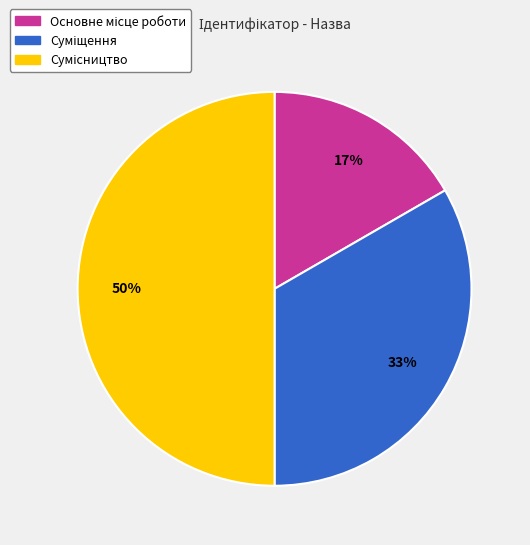

To the nearest percent, what is the difference between the largest and smallest slice percentages?

33%